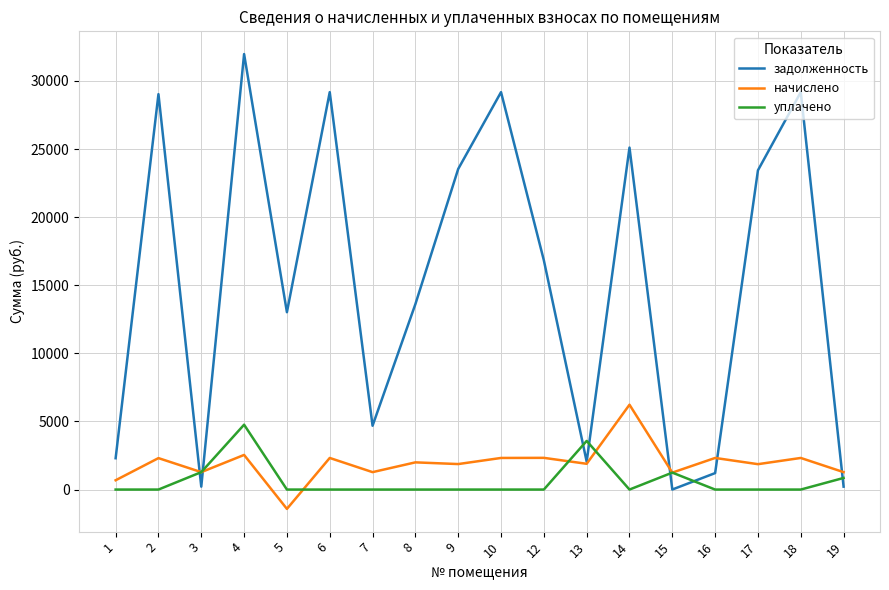

Between which two adjacent categories do задолженность and уплачено first intersect?

2 and 3